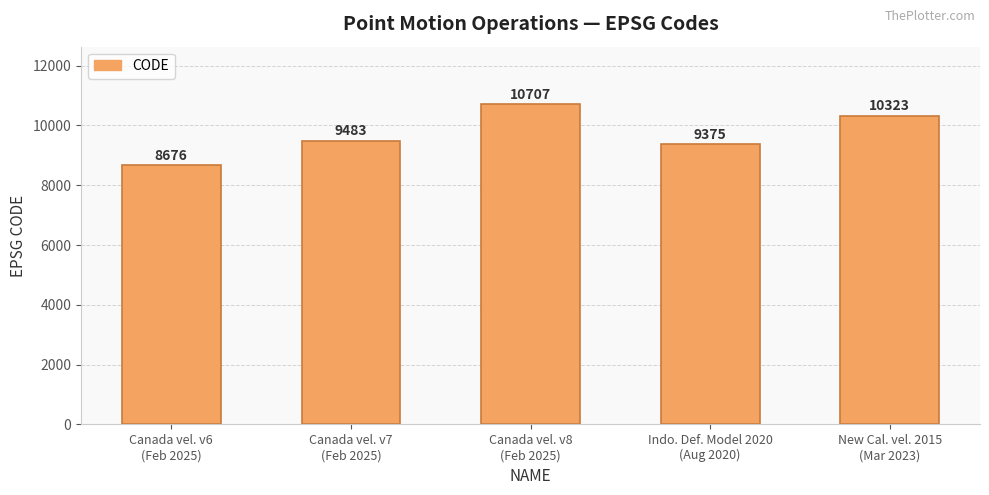

What is the difference between the second highest and minimum values?

1647